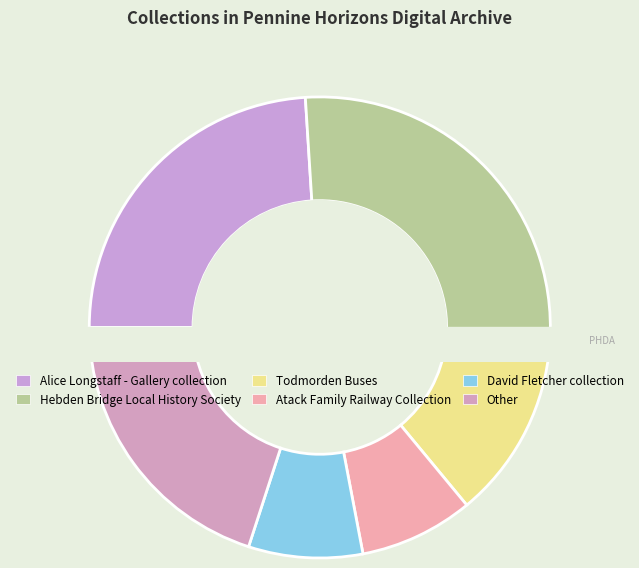

Which has a higher value, Atack Family Railway Collection or David Fletcher collection?

Atack Family Railway Collection